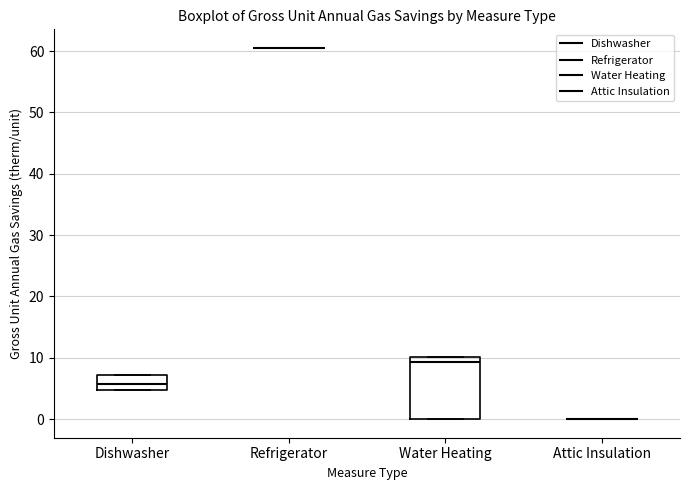

Comparing the boxes themselves (not the whiskers), which one is the tallest?

Water Heating